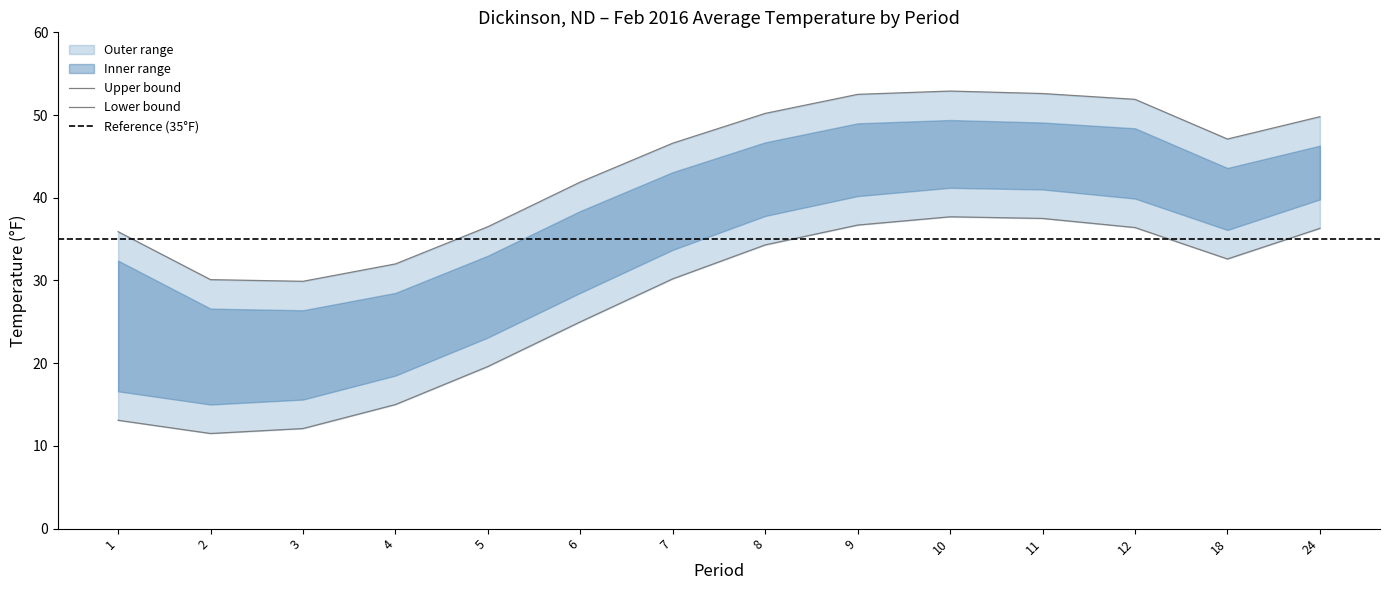

True or false: 1991-2020 Mean and Value cross at least once.

False